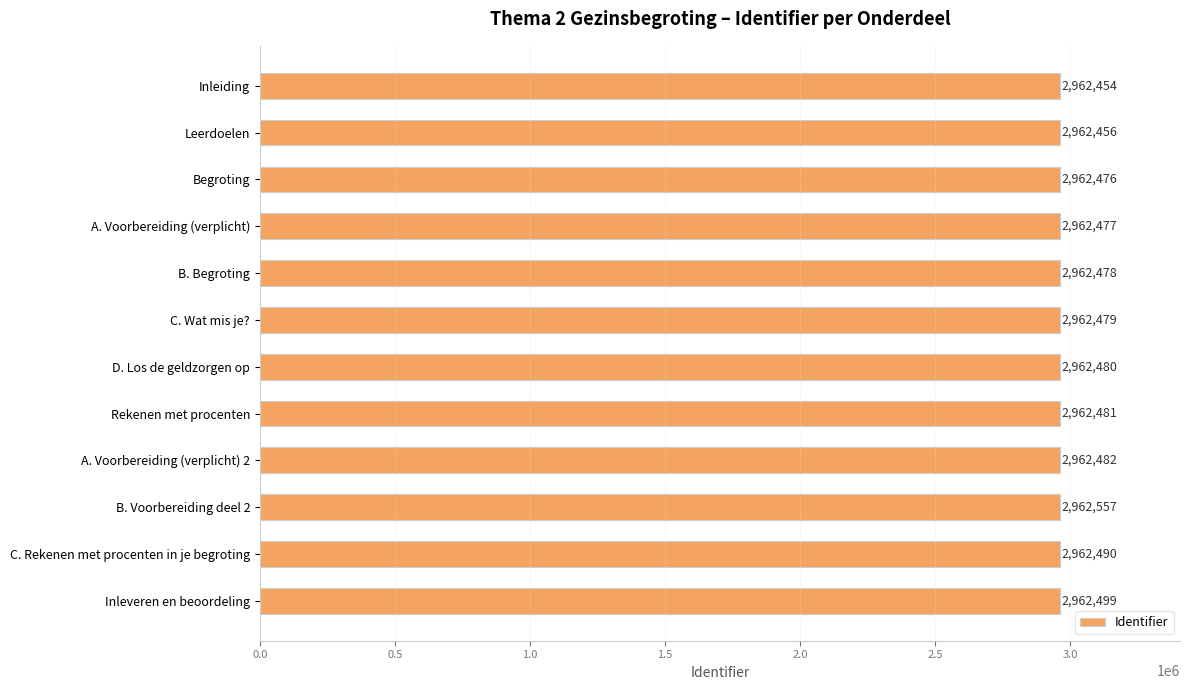

Reading top to bottom, what are all the values shown in this chart?

2962454	2962456	2962476	2962477	2962478	2962479	2962480	2962481	2962482	2962557	2962490	2962499